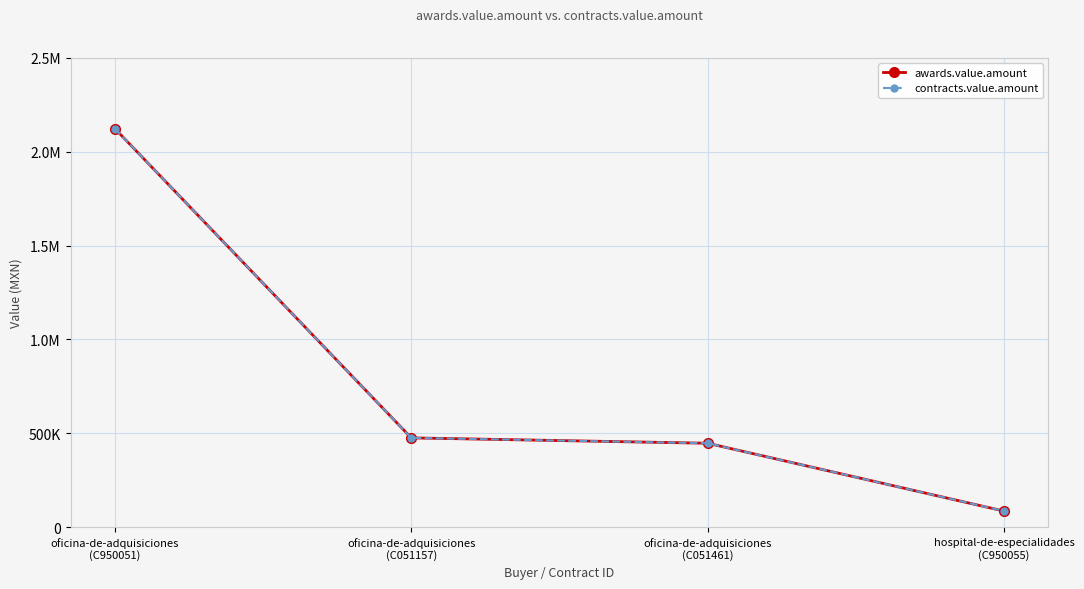

What is the total value across all series at oficina-de-adquisiciones
(C051157)?

951044.0